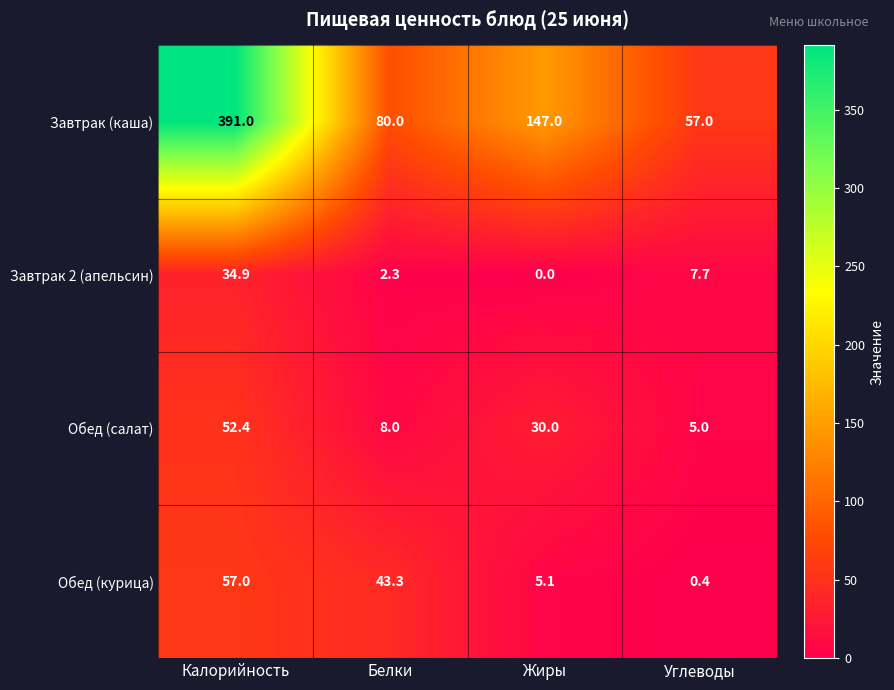

Reading left to right, extract all data points from this chart.

Завтрак (каша): 391.0	80.0	147.0	57.0
Завтрак 2 (апельсин): 34.9	2.3	0.0	7.7
Обед (салат): 52.4	8.0	30.0	5.0
Обед (курица): 57.0	43.3	5.1	0.4